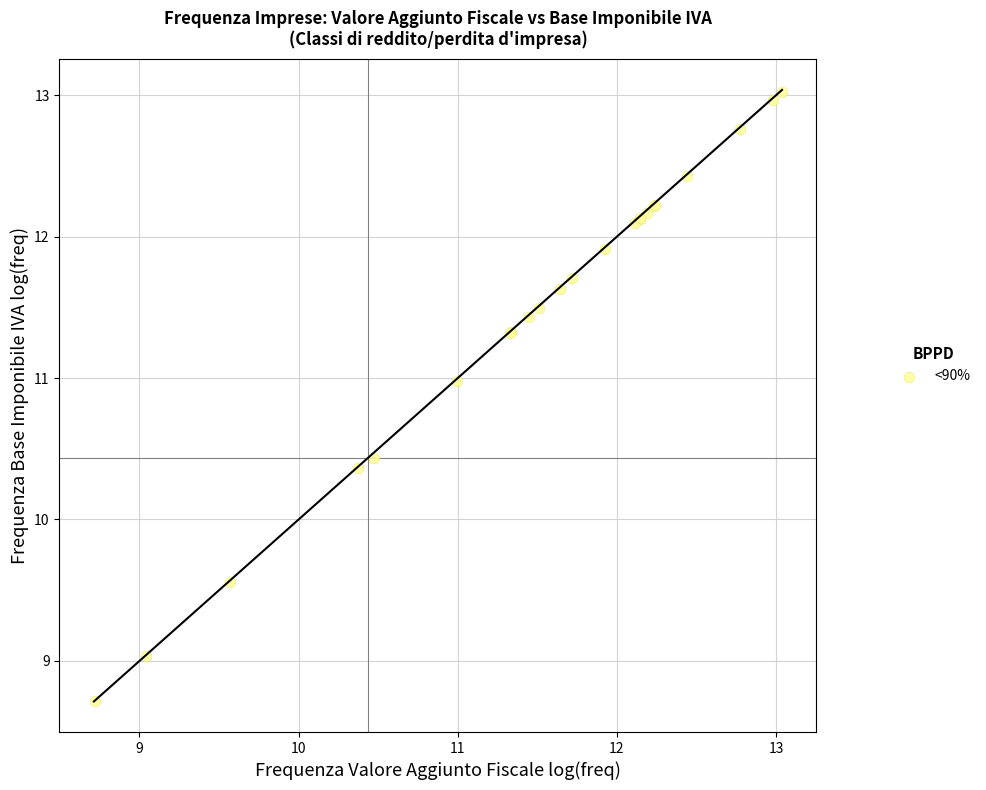

What Y value in the scatter plot is closest to 10?

10.4